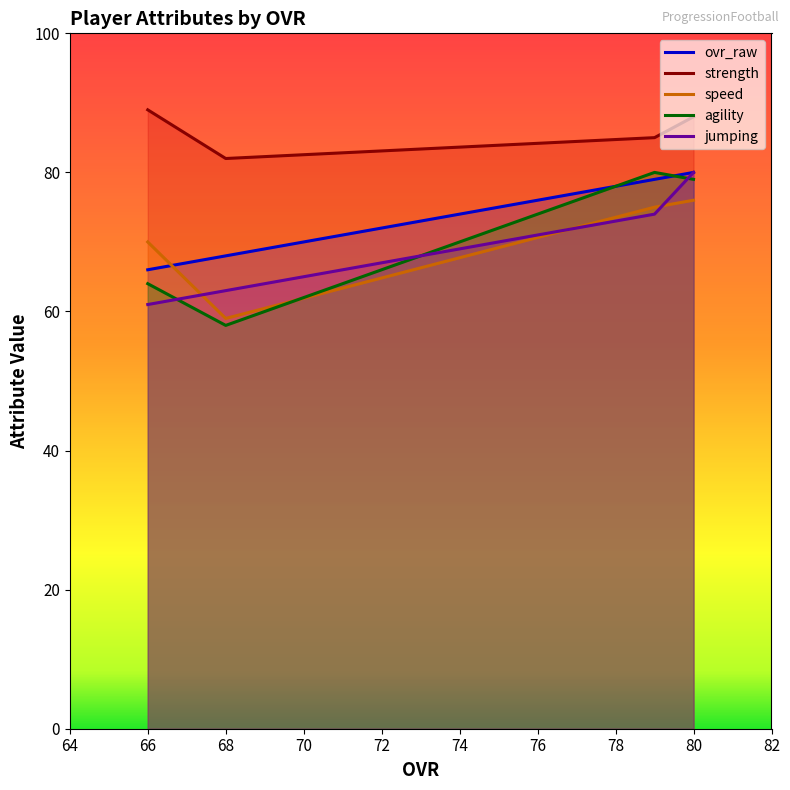

At 70, list the series in order from largest to smallest.

strength, ovr_raw, jumping, agility, speed